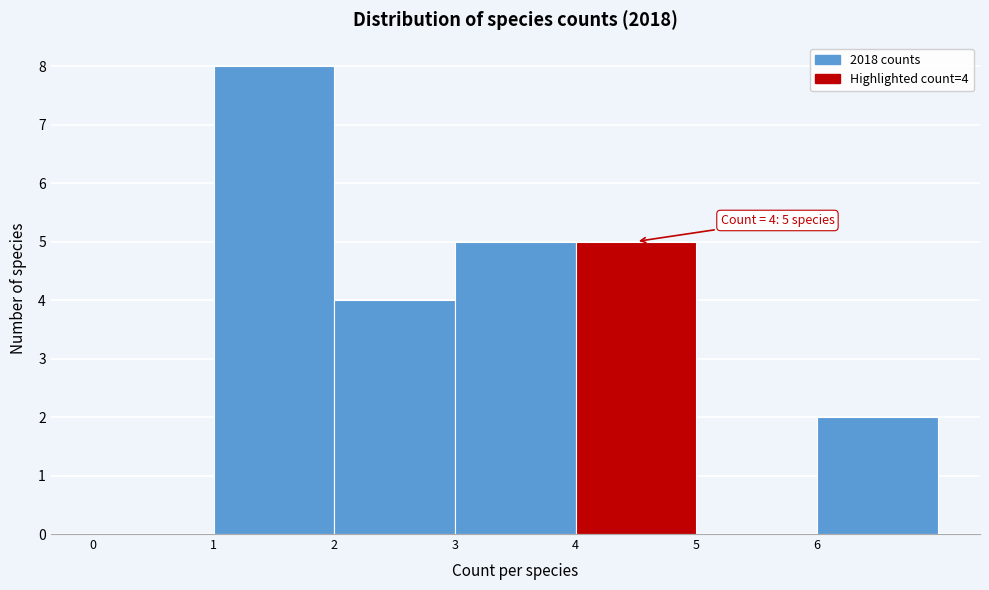

Over which range of the x-axis is the bar tallest?

1 to 2